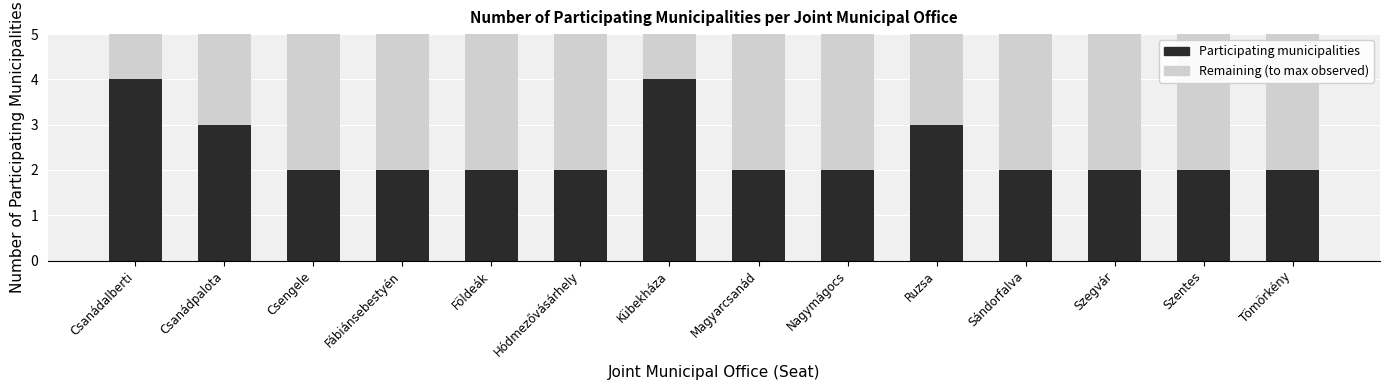

What is the total value across all series at Tömörkény?

5